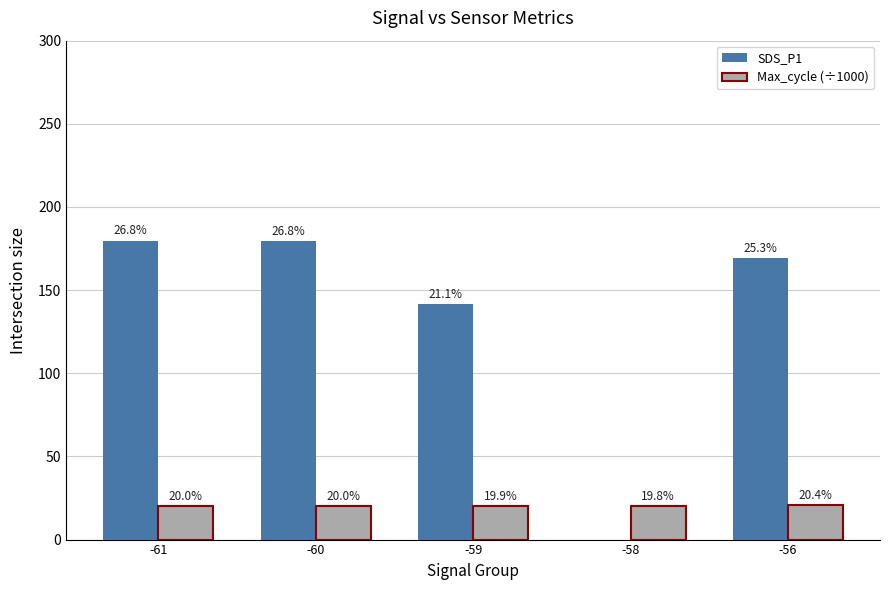

How many groups of bars are there?

5